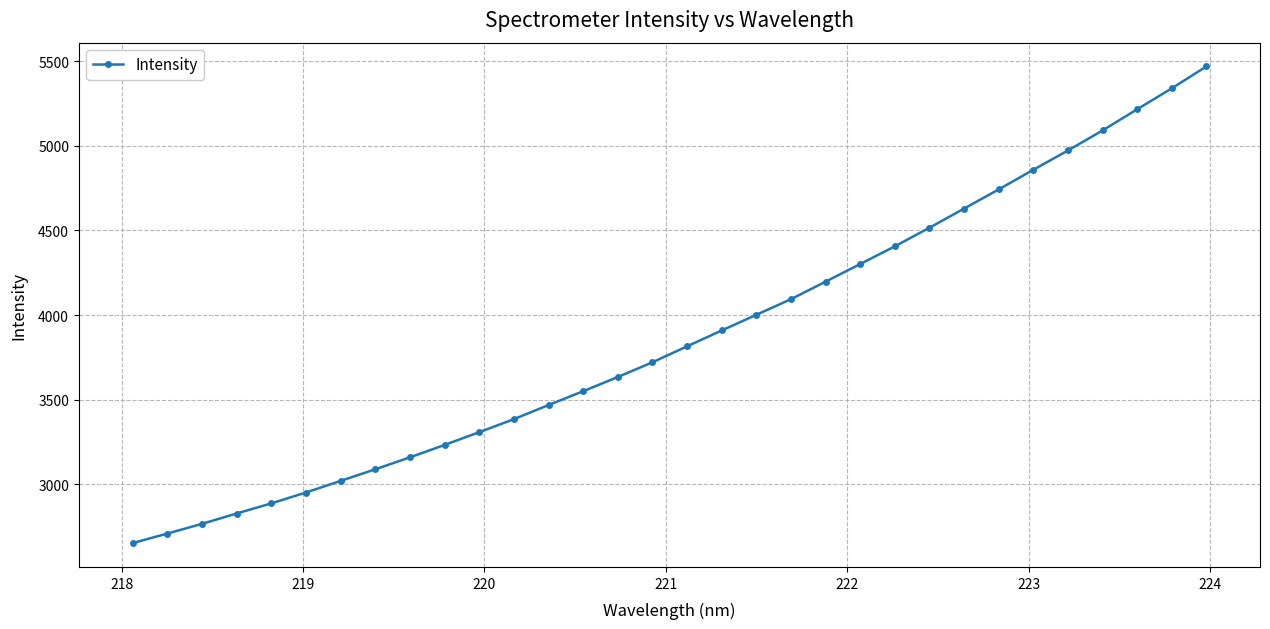

True or false: the data has more than 2 interior local peaks.

False